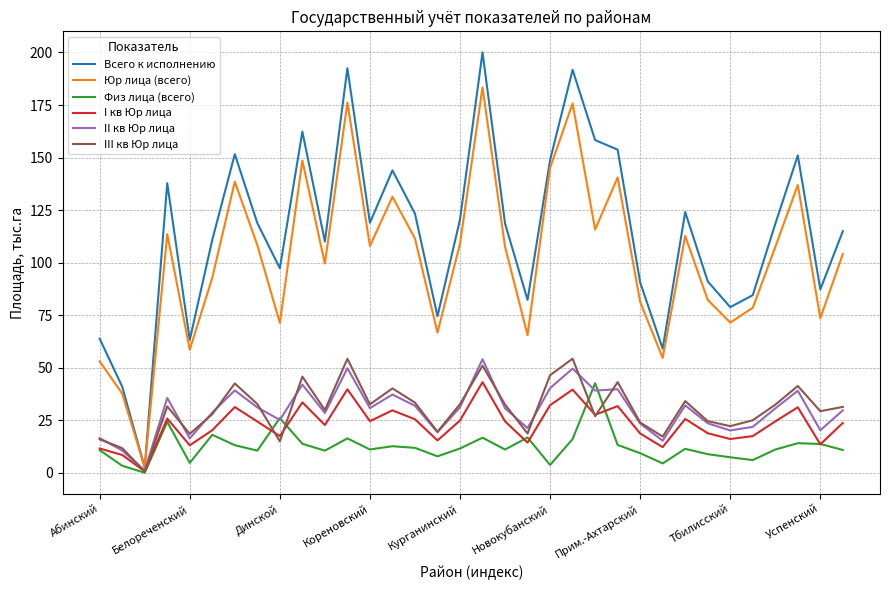

How many categories are shown in the chart?

34